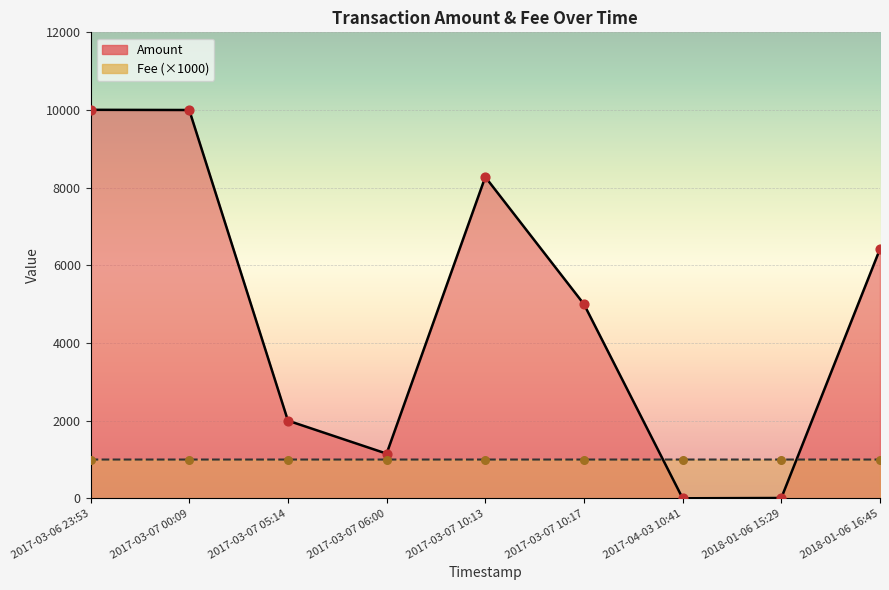

Which series has the widest spread of Y values?

Amount